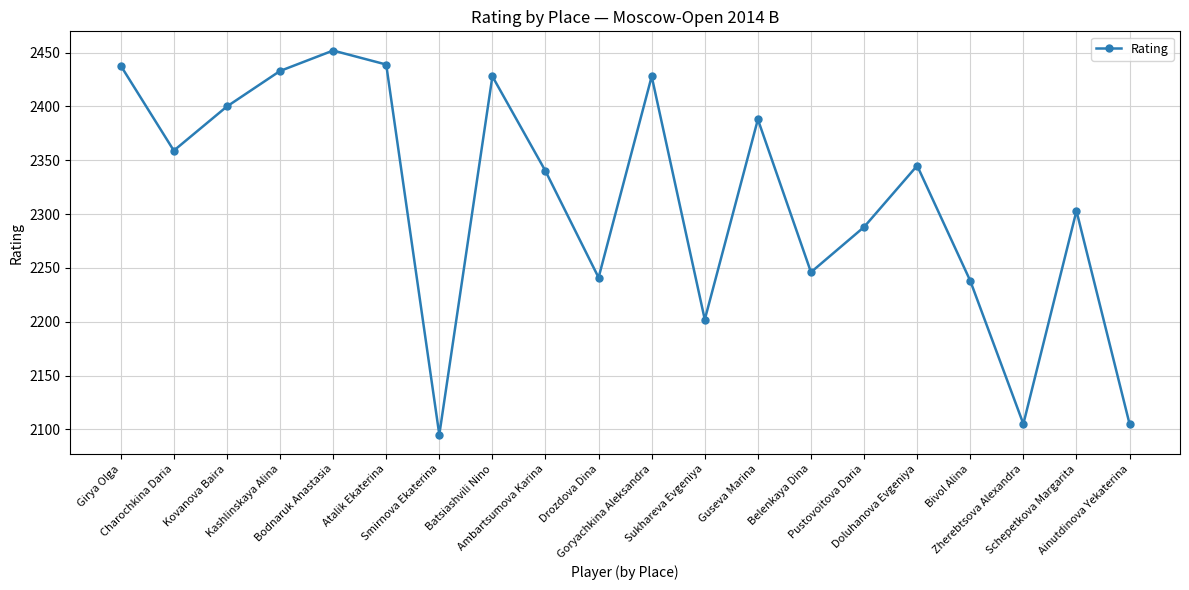

What is the value of the 13th point from the left?

2388